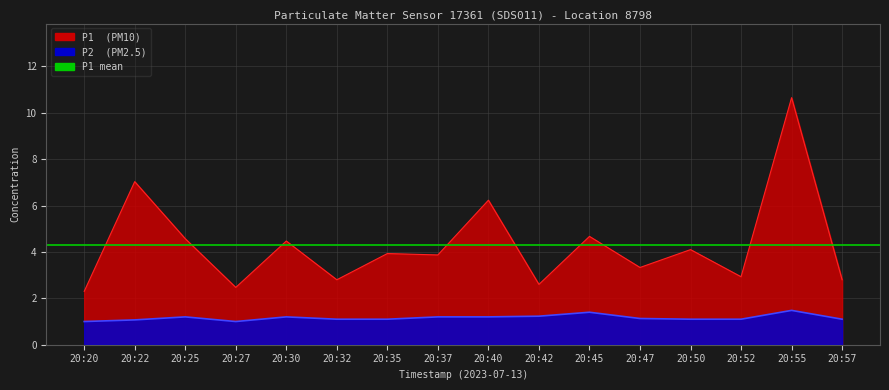

True or false: P1 and P2 intersect in this chart.

False